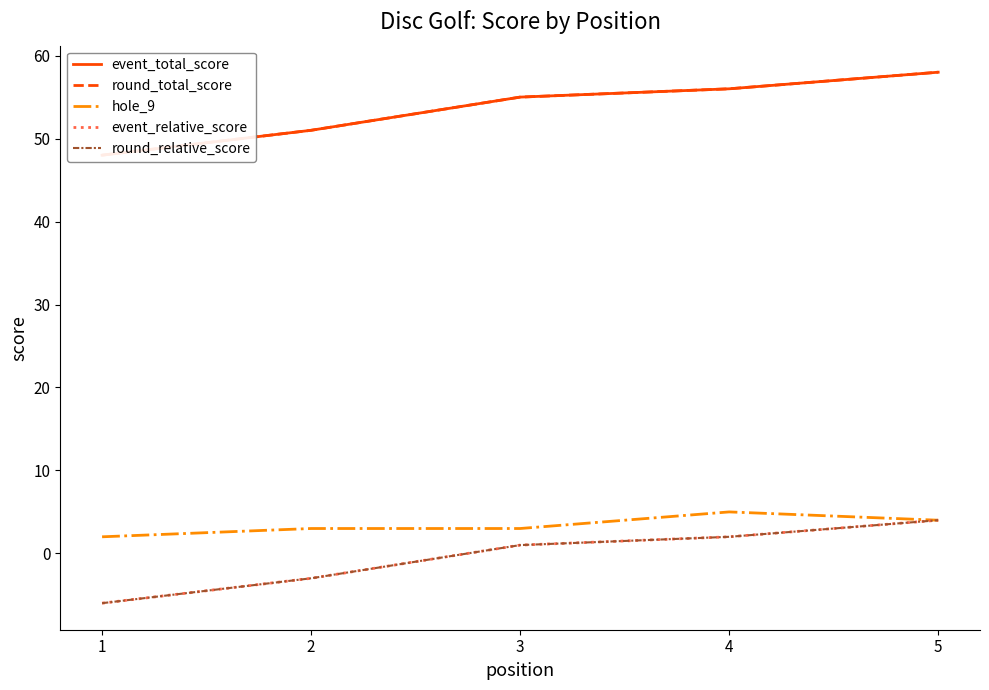

How many values in round_relative_score are below zero?

2